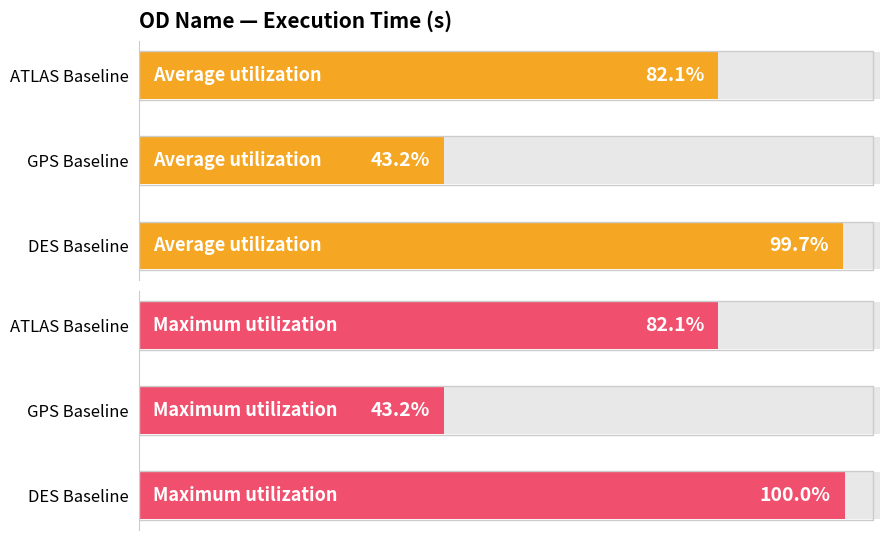

The Maximum utilization series shows 977 at ATLAS Baseline. True or false?

False